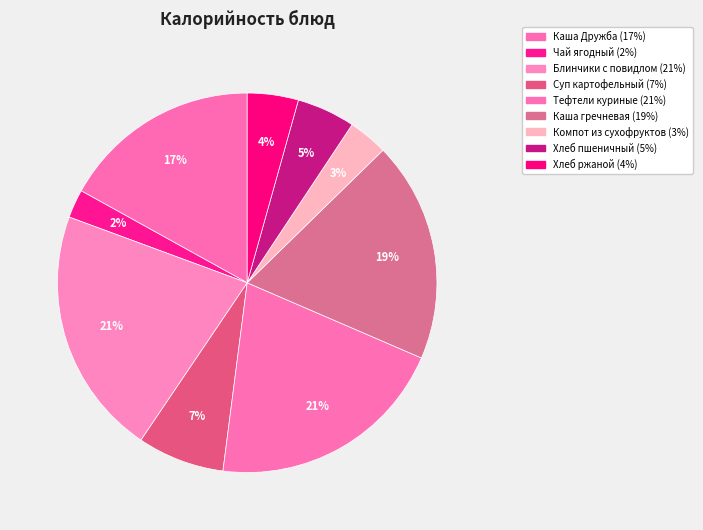

How many segments does this pie chart have?

9